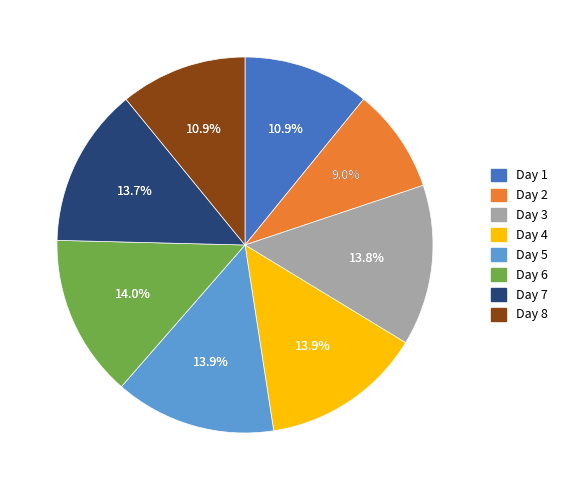

What is the smallest slice in the pie chart?

Day 2